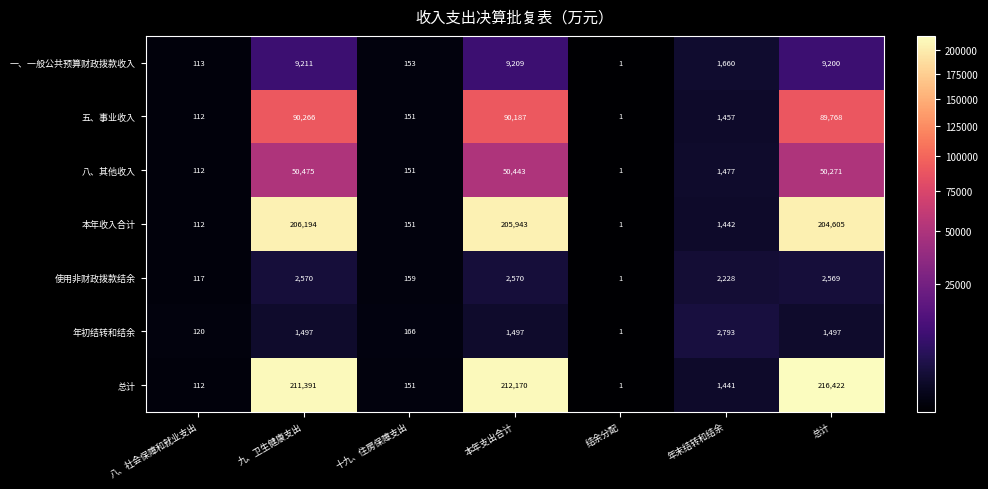

At which label does 八、其他收入 first exceed 1477?

九、卫生健康支出